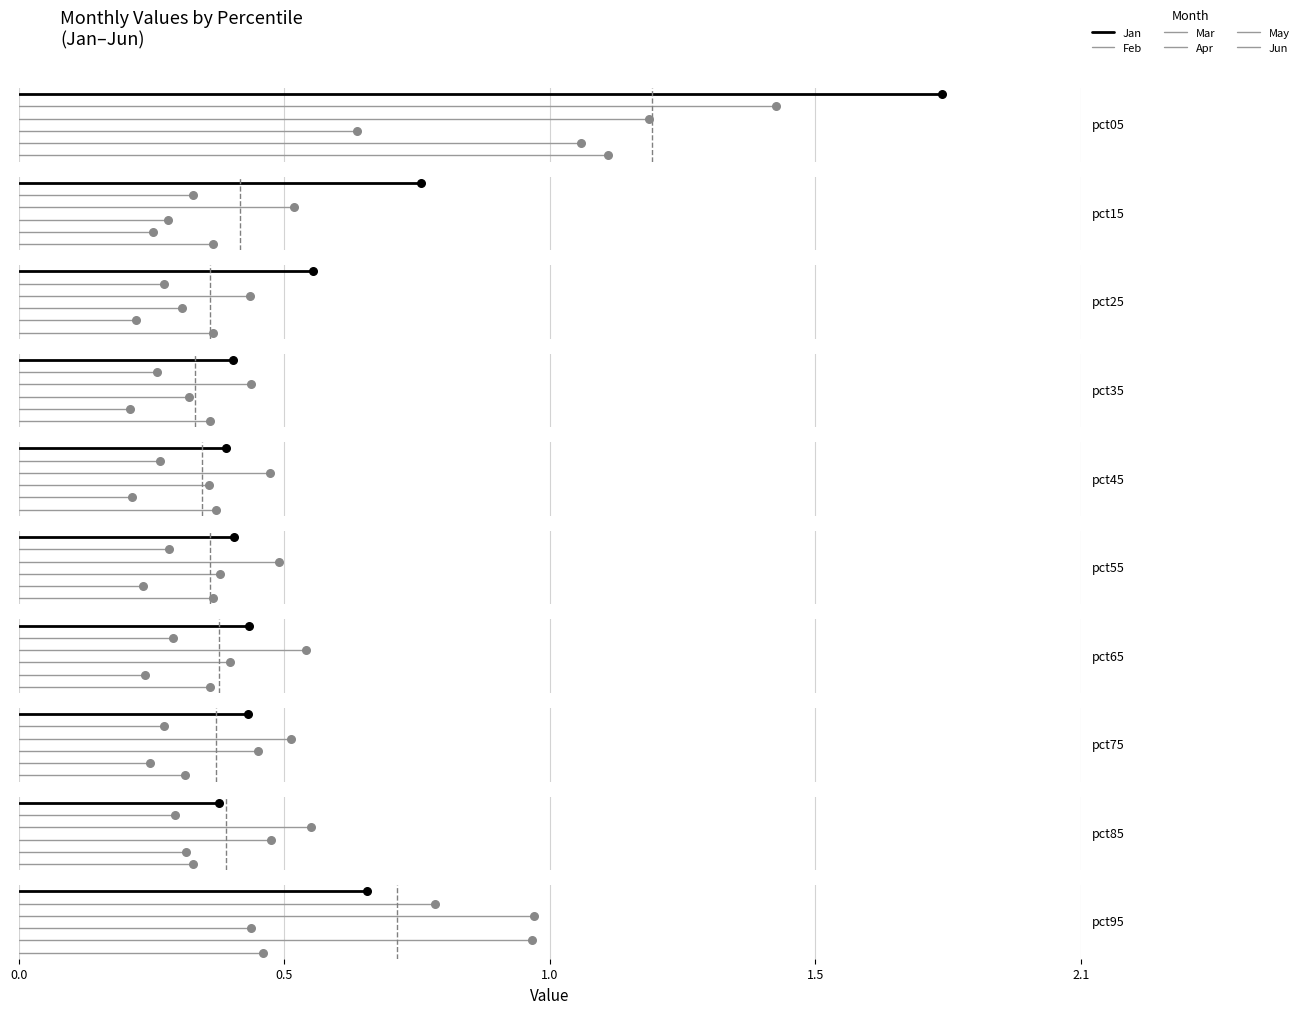

Which series has the largest Y range (max minus min)?

Jan